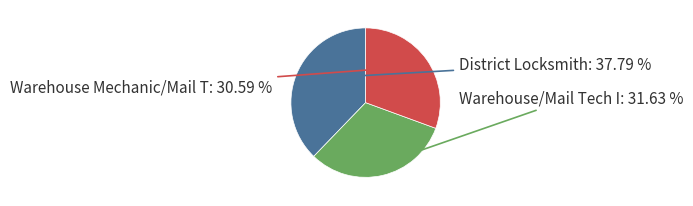

To the nearest percent, what is the difference between the largest and smallest slice percentages?

7%